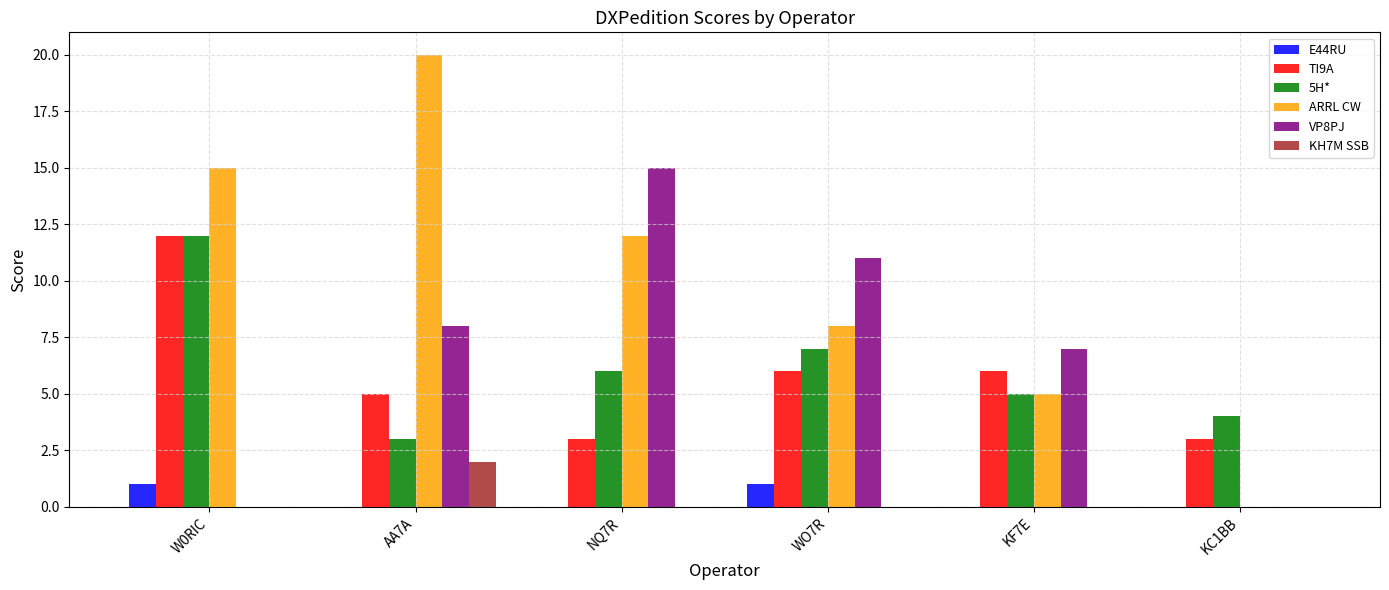

At which category does the chart reach its peak across all series?

AA7A